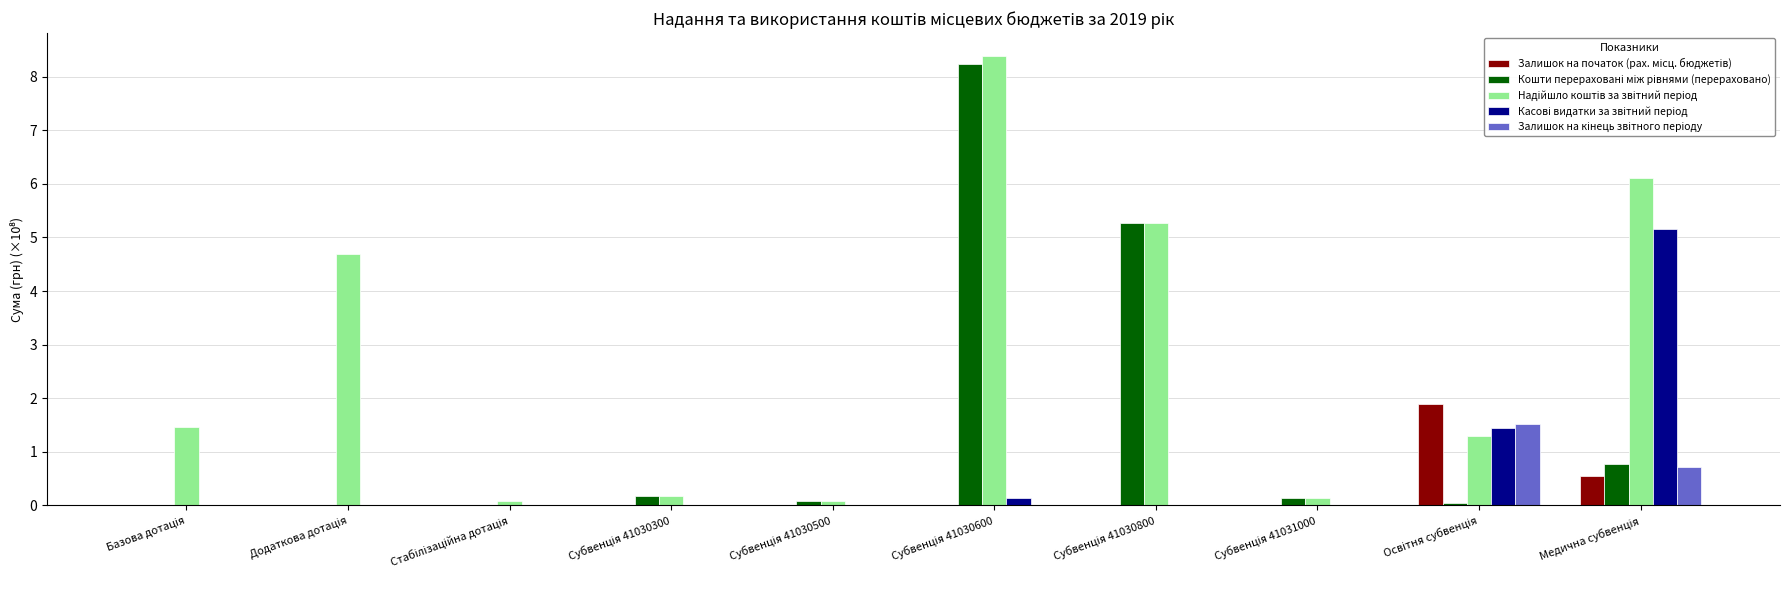

How many distinct data groups are displayed?

5